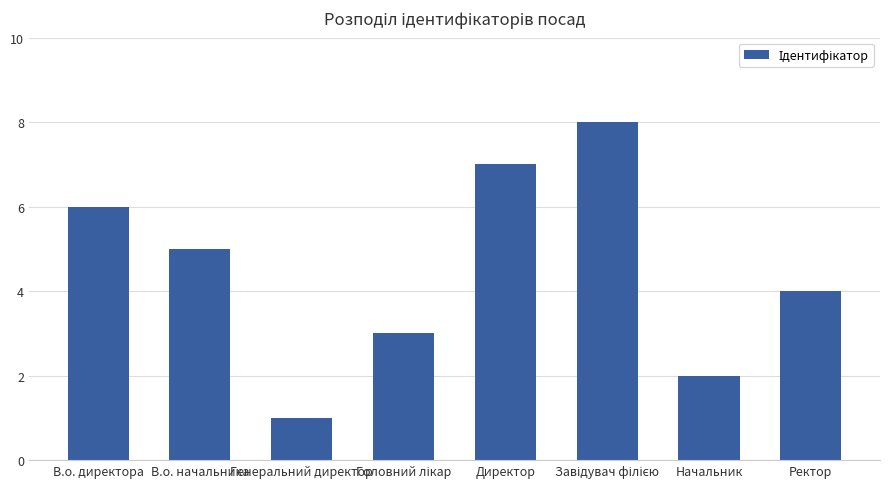

What is the label of the 2nd bar from the left?

В.о. начальника